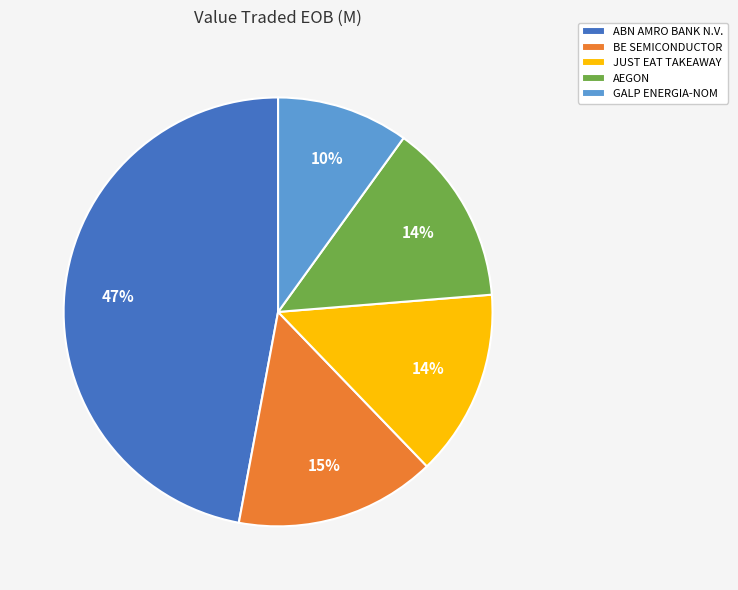

What is the largest slice in the pie chart?

ABN AMRO BANK N.V.